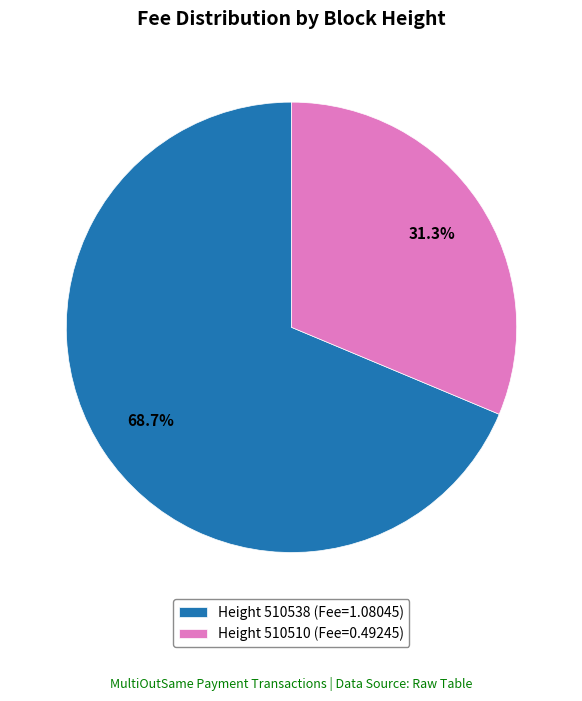

How many slices are in this pie chart?

2